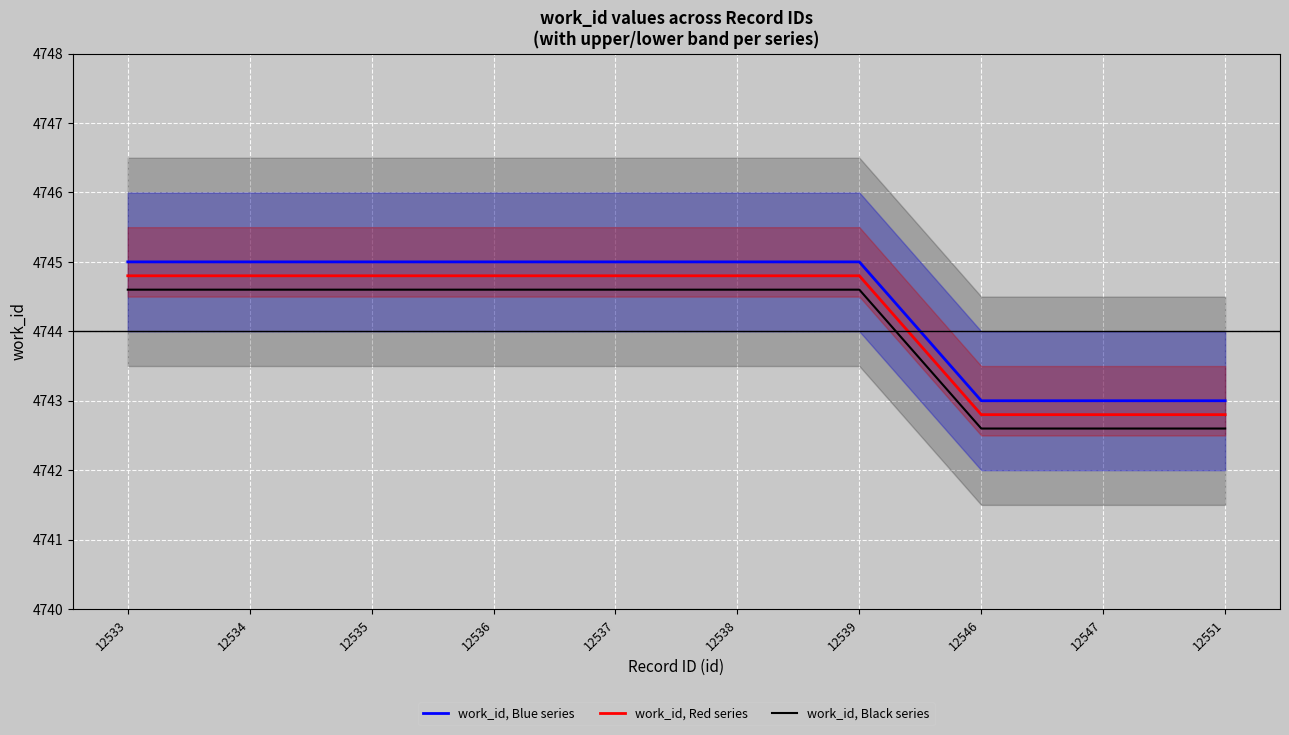

What is the difference between the second highest and second lowest values in the work_id, Blue series series?

2.0